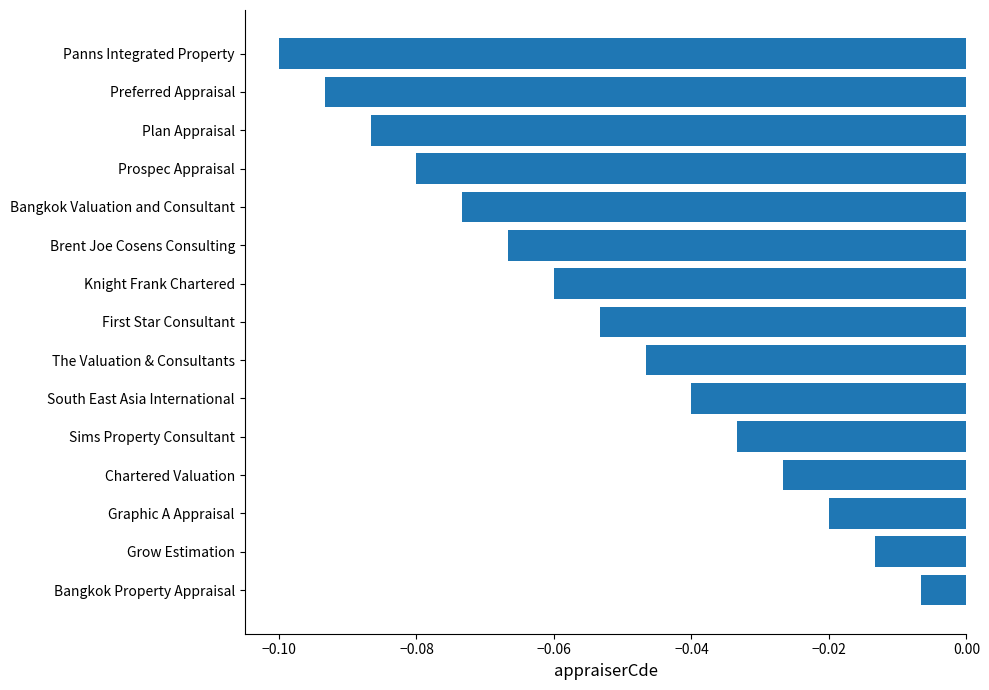

Which has a higher value, Prospec Appraisal or Brent Joe Cosens Consulting?

Brent Joe Cosens Consulting